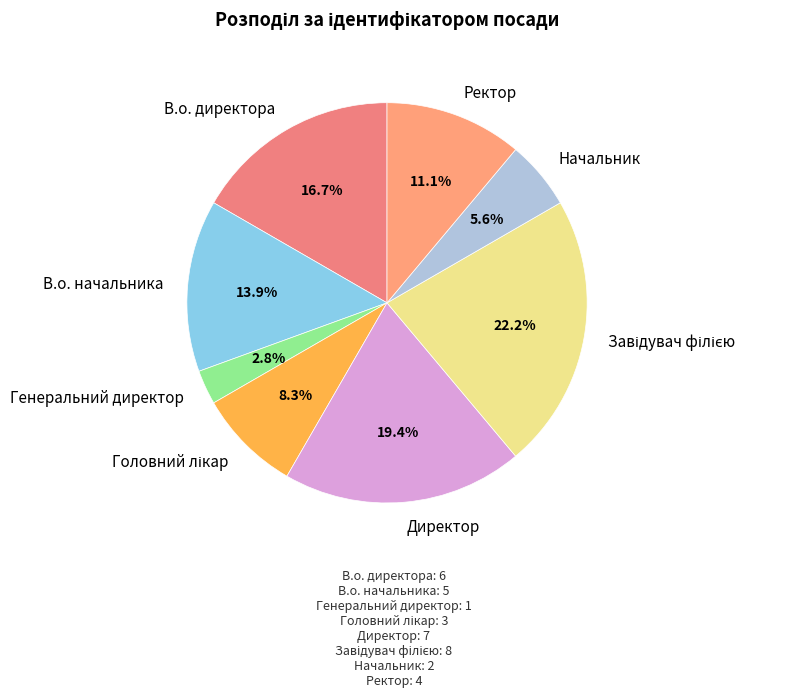

Which category has the smallest portion of the pie?

Генеральний директор